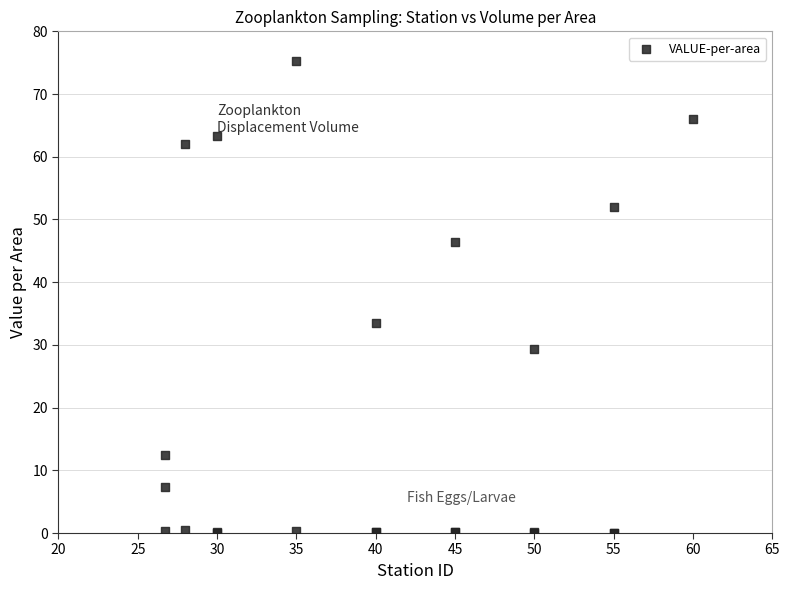

What Y value in the scatter plot is closest to 37?

33.6